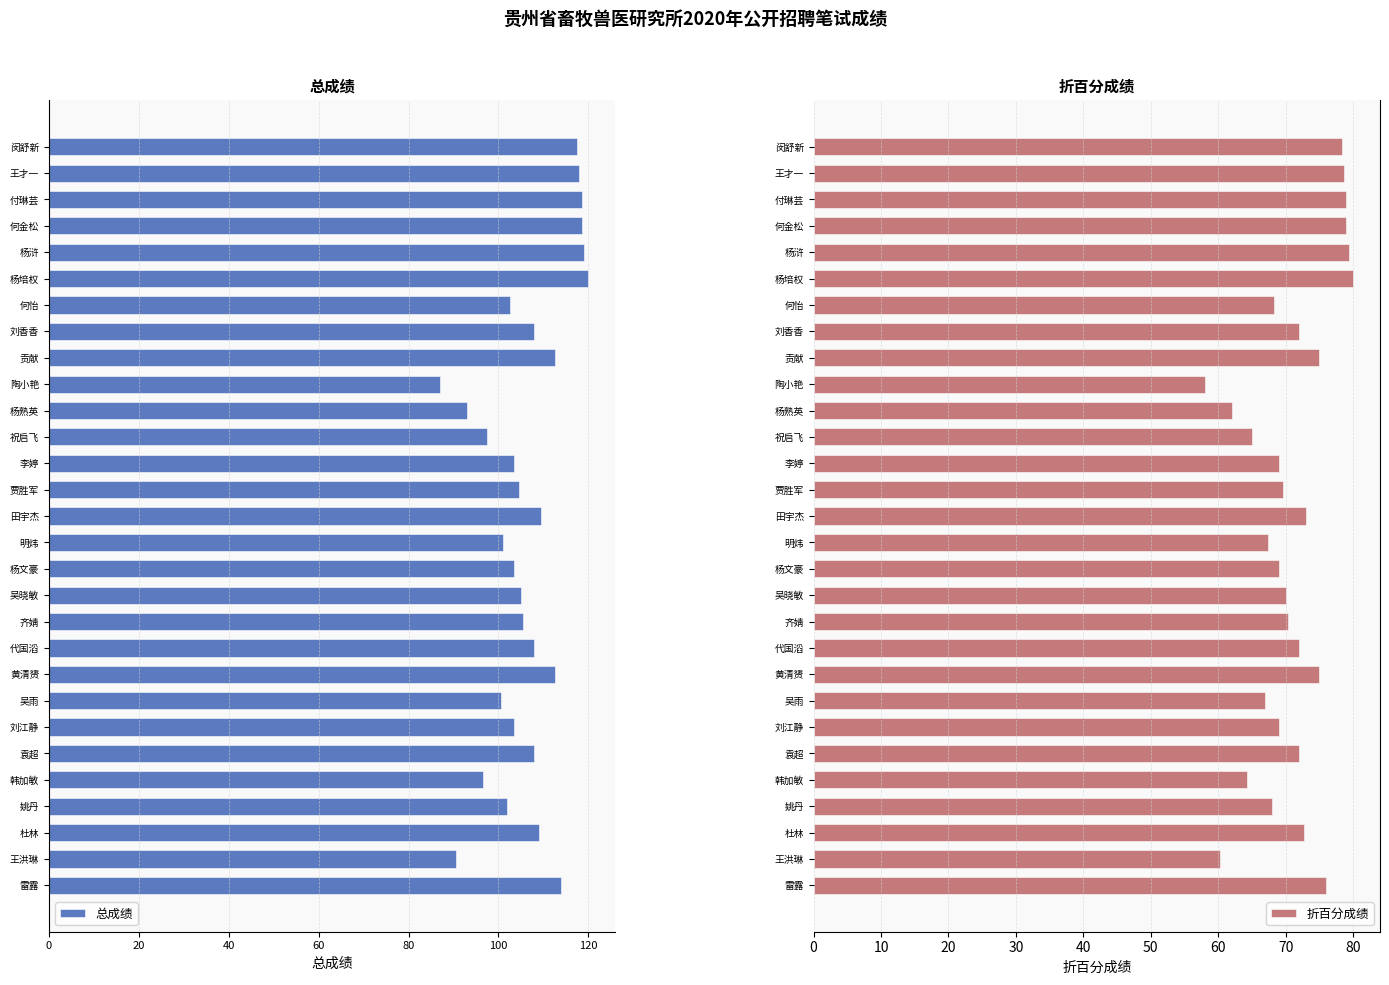

The 折百分成绩 series shows 68.0 at 姚丹. True or false?

True